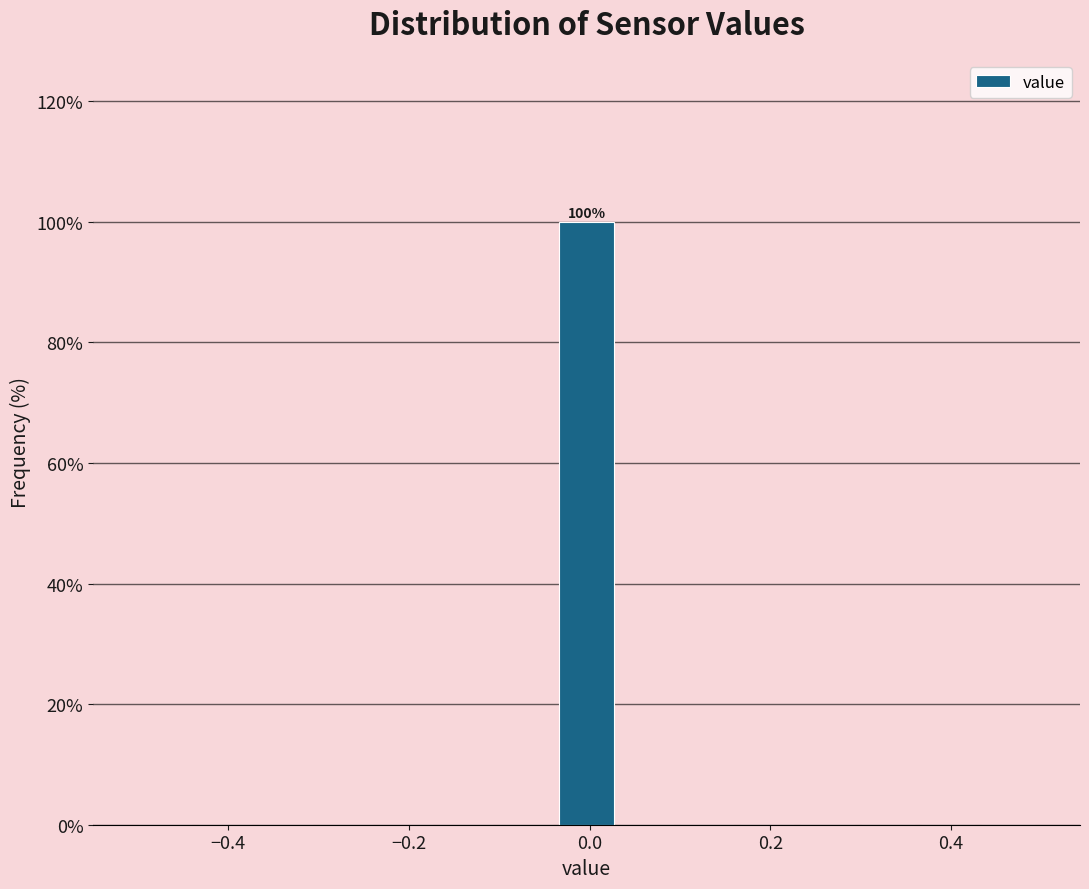

Read against the x-axis, roughly where is the centre of the tallest bar?

0.00